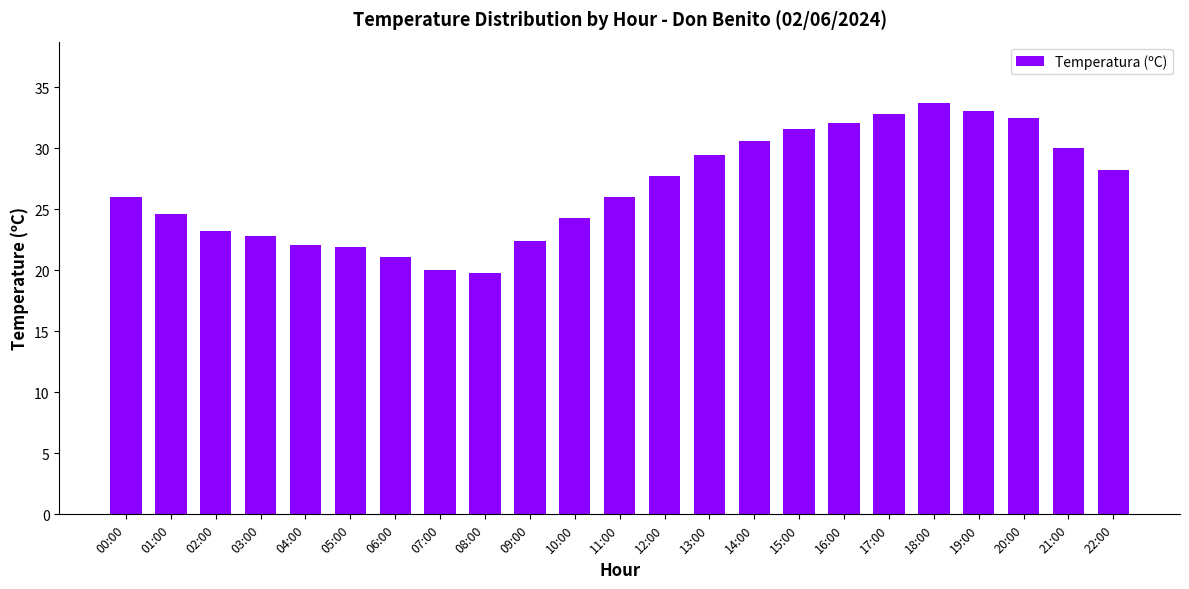

The value at 11:00 is 26.0. True or false?

True